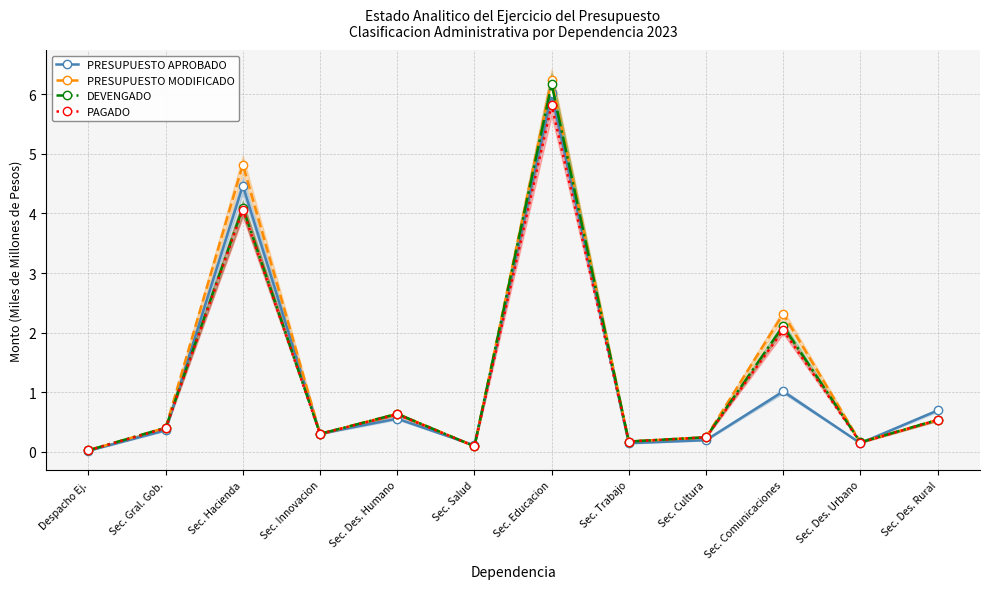

What is the total value across all series at Sec. Salud?

0.4